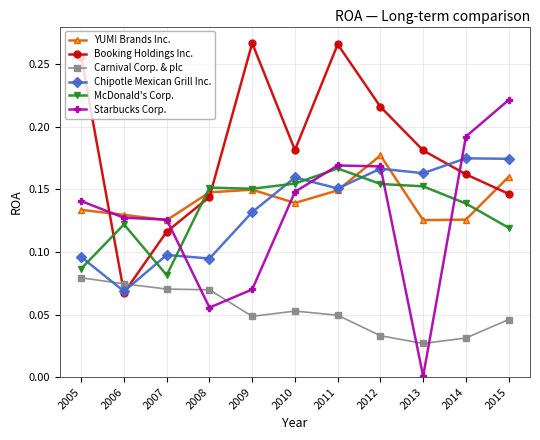

Which series has the largest total across all categories?

Booking Holdings Inc.